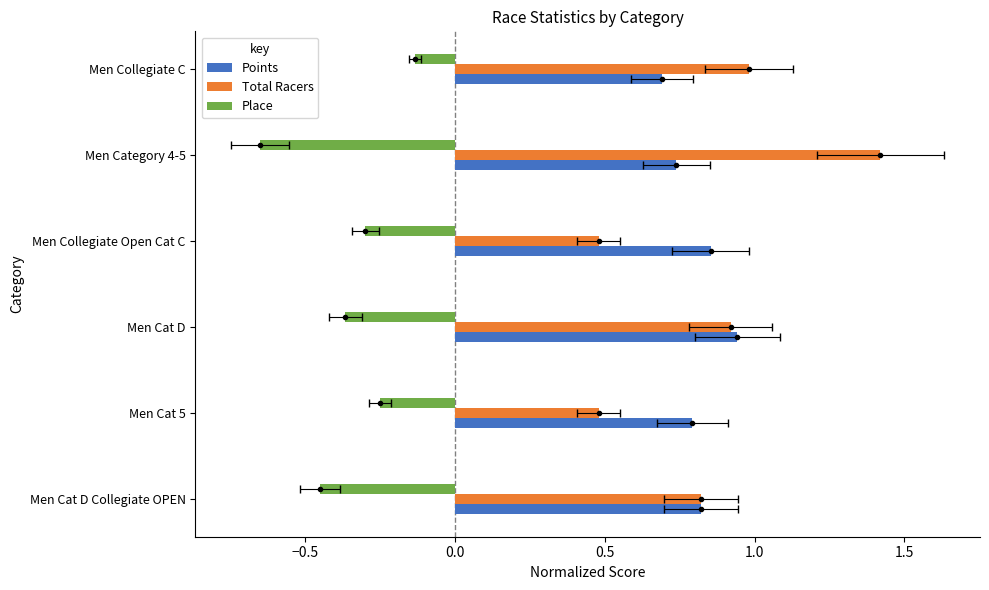

The value of Place at Men Collegiate Open Cat C is -0.5. True or false?

False